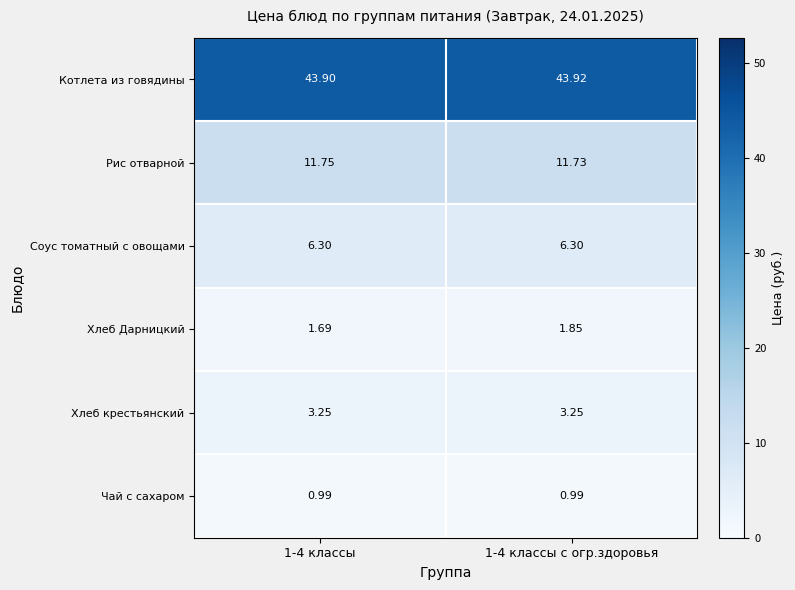

Which series has the largest range (max minus min)?

Хлеб Дарницкий